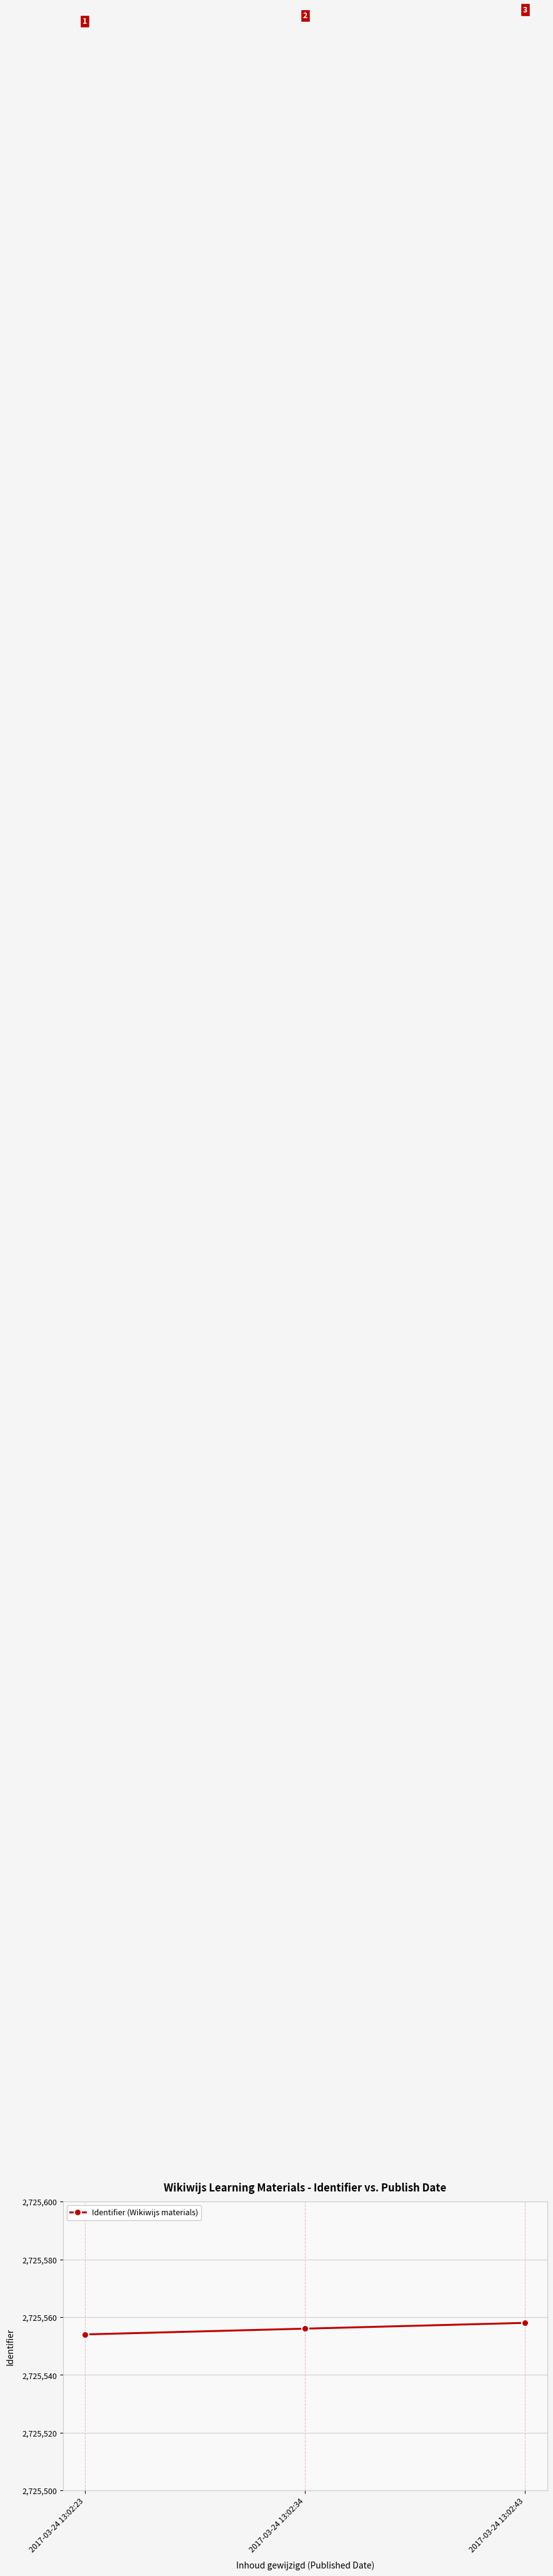

True or false: the data shows 1350666 at 2017-03-24 13:02:23.

False